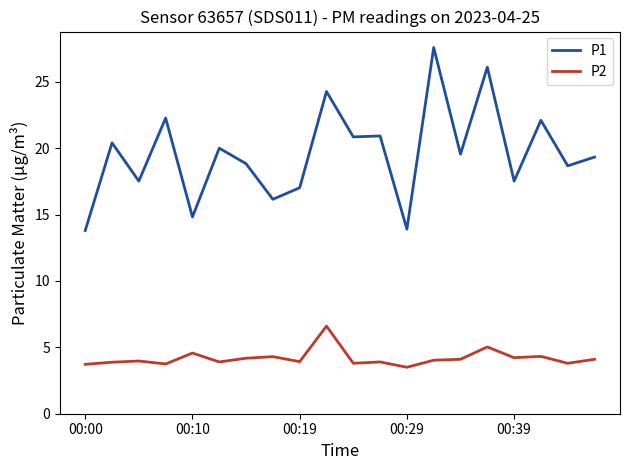

True or false: P1 and P2 intersect in this chart.

False